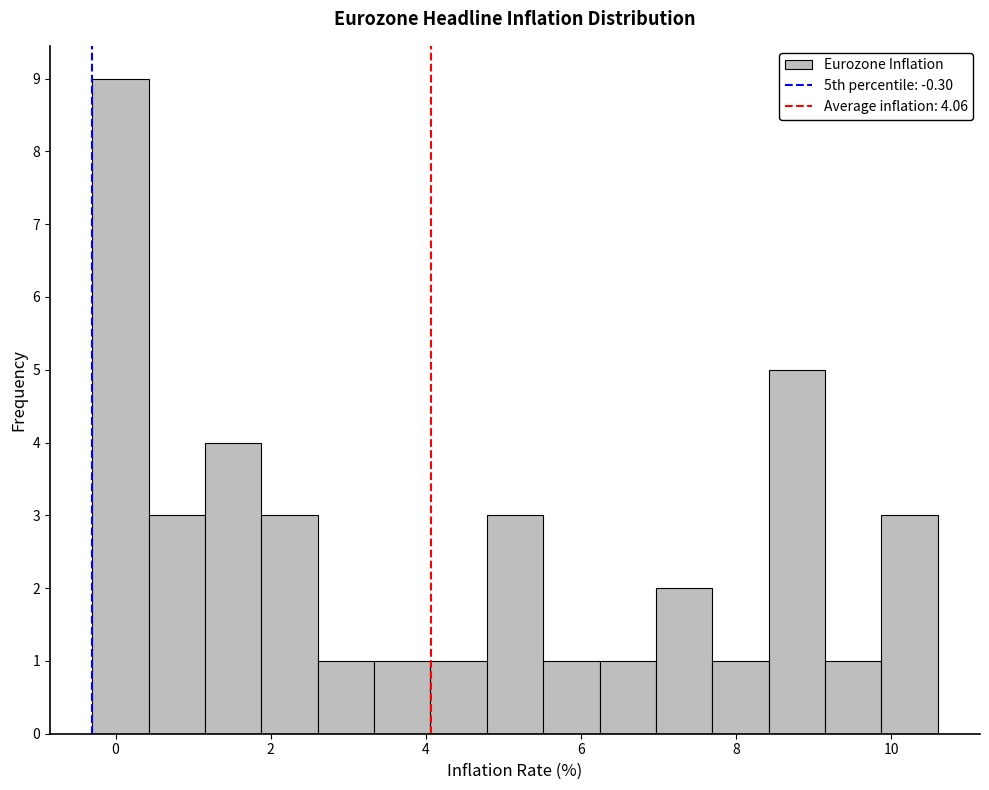

Around what value on the x-axis is the tallest bar? Give the approximate position of its centre, as read against the axis.

0.0